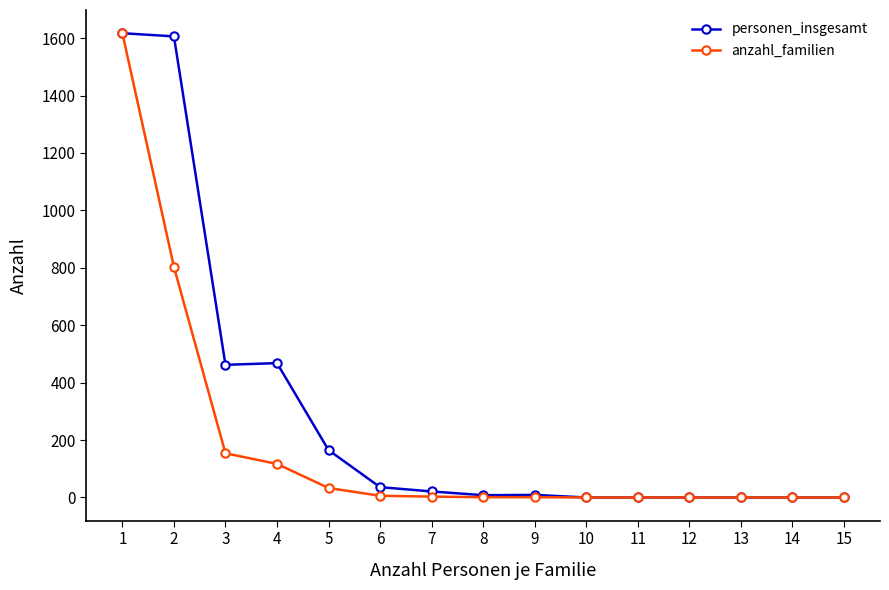

How many categories are shown in the chart?

15